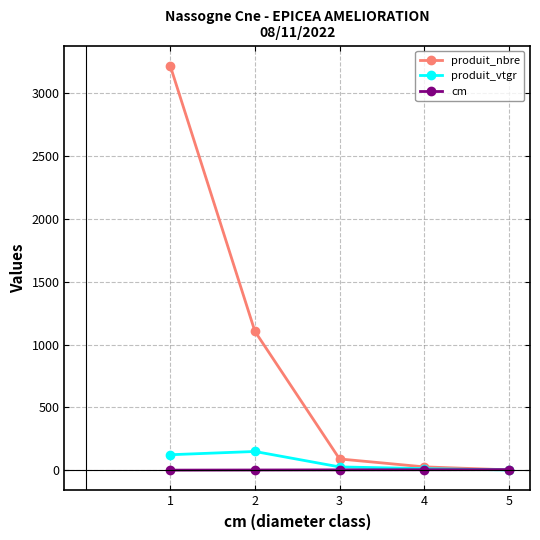

What value does the cm series have at 2?

2.0